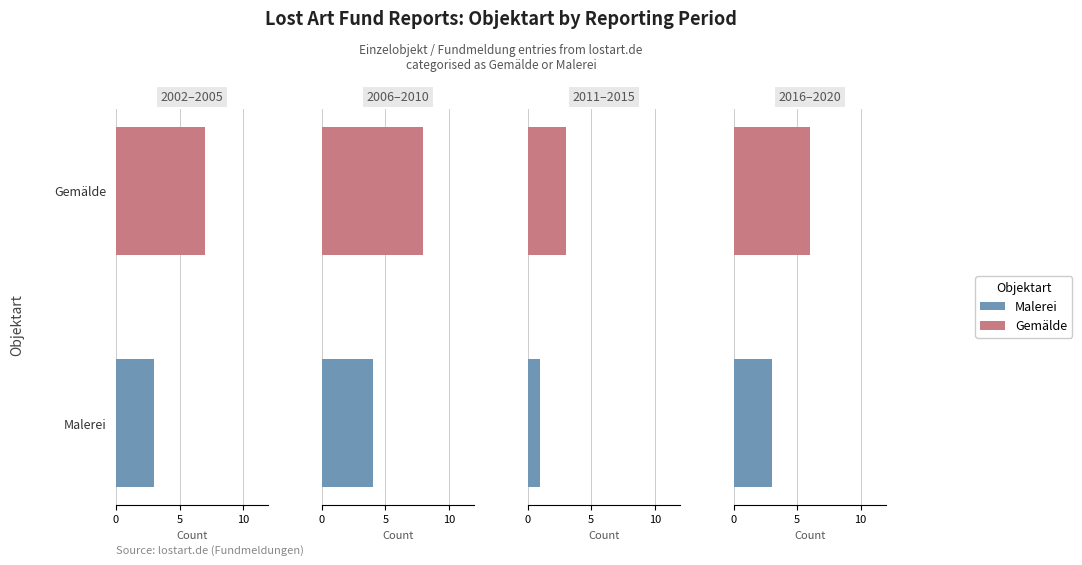

The Malerei series shows 157824 at Trinkszene. True or false?

False